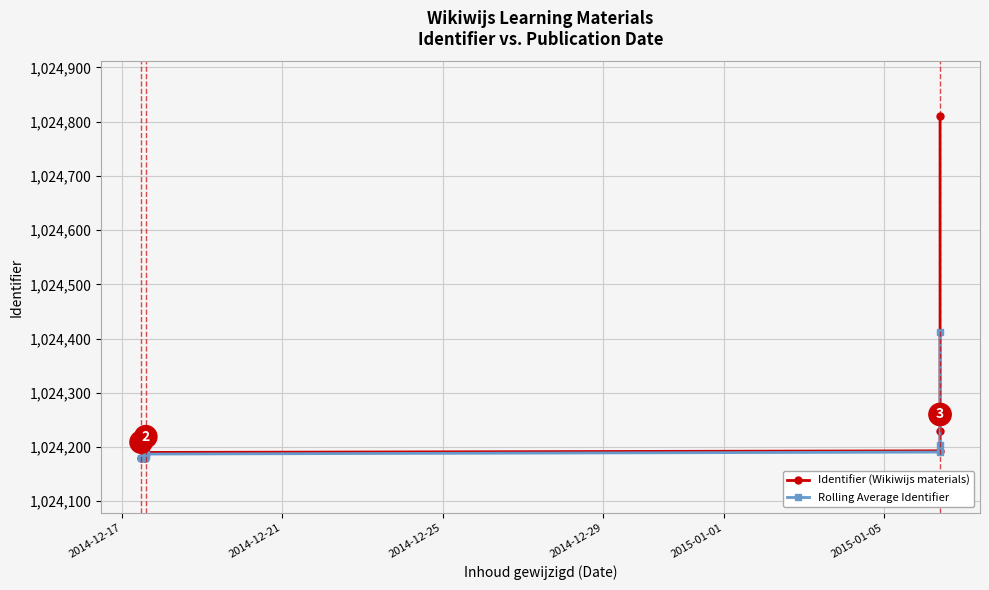

True or false: Identifier (Wikiwijs materials) and Rolling Average Identifier cross at least once.

False